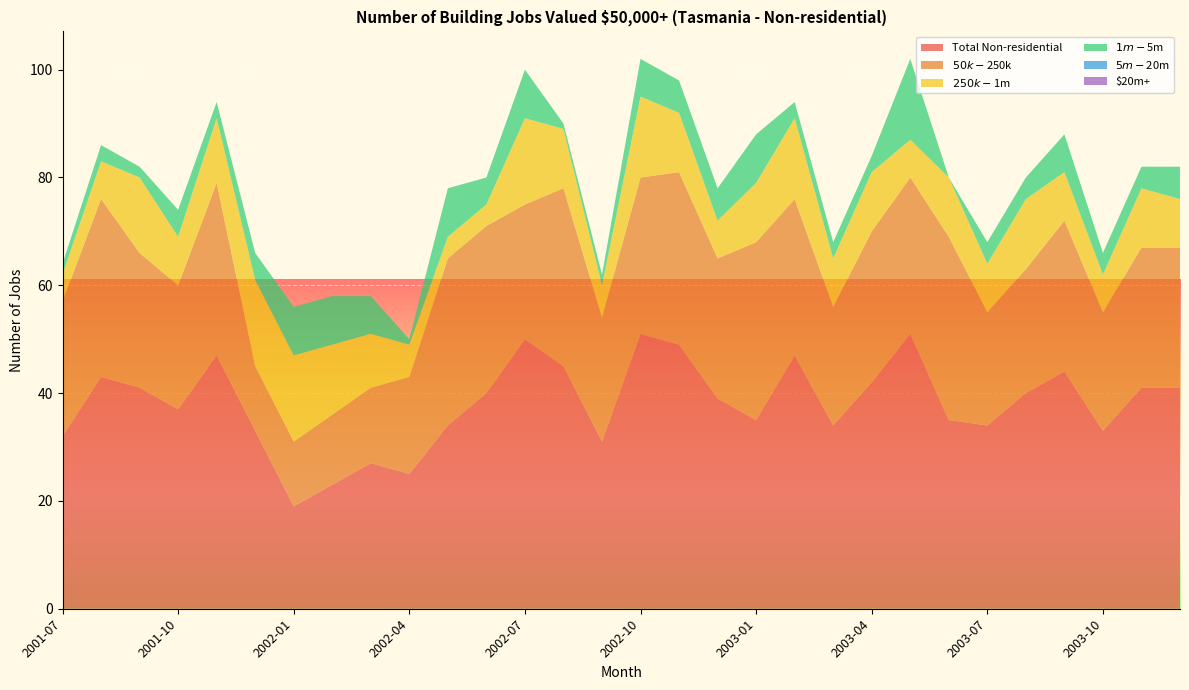

Reading right to left, extract all data points from this chart.

Total Non-residential: 2003-12=41	2003-11=41	2003-10=33	2003-09=44	2003-08=40	2003-07=34	2003-06=35	2003-05=51	2003-04=42	2003-03=34	2003-02=47	2003-01=35	2002-12=39	2002-11=49	2002-10=51	2002-09=31	2002-08=45	2002-07=50	2002-06=40	2002-05=34	2002-04=25	2002-03=27	2002-02=23	2002-01=19	2001-12=33	2001-11=47	2001-10=37	2001-09=41	2001-08=43	2001-07=32
$50k-$250k: 2003-12=26	2003-11=26	2003-10=22	2003-09=28	2003-08=23	2003-07=21	2003-06=34	2003-05=29	2003-04=28	2003-03=22	2003-02=29	2003-01=33	2002-12=26	2002-11=32	2002-10=29	2002-09=23	2002-08=33	2002-07=25	2002-06=31	2002-05=31	2002-04=18	2002-03=14	2002-02=13	2002-01=12	2001-12=12	2001-11=32	2001-10=23	2001-09=25	2001-08=33	2001-07=25
$250k-$1m: 2003-12=9	2003-11=11	2003-10=7	2003-09=9	2003-08=13	2003-07=9	2003-06=11	2003-05=7	2003-04=11	2003-03=9	2003-02=15	2003-01=11	2002-12=7	2002-11=11	2002-10=15	2002-09=6	2002-08=11	2002-07=16	2002-06=4	2002-05=4	2002-04=6	2002-03=10	2002-02=13	2002-01=16	2001-12=16	2001-11=12	2001-10=9	2001-09=14	2001-08=7	2001-07=5
$1m-$5m: 2003-12=6	2003-11=4	2003-10=4	2003-09=7	2003-08=4	2003-07=4	2003-06=0	2003-05=15	2003-04=3	2003-03=3	2003-02=3	2003-01=9	2002-12=6	2002-11=6	2002-10=7	2002-09=2	2002-08=1	2002-07=9	2002-06=5	2002-05=9	2002-04=1	2002-03=7	2002-02=9	2002-01=9	2001-12=5	2001-11=3	2001-10=5	2001-09=2	2001-08=3	2001-07=2
$5m-$20m: 2003-12=0	2003-11=0	2003-10=0	2003-09=0	2003-08=0	2003-07=0	2003-06=0	2003-05=0	2003-04=0	2003-03=0	2003-02=0	2003-01=0	2002-12=0	2002-11=0	2002-10=0	2002-09=0	2002-08=0	2002-07=0	2002-06=0	2002-05=0	2002-04=0	2002-03=0	2002-02=0	2002-01=0	2001-12=0	2001-11=0	2001-10=0	2001-09=0	2001-08=0	2001-07=0
$20m+: 2003-12=0	2003-11=0	2003-10=0	2003-09=0	2003-08=0	2003-07=0	2003-06=0	2003-05=0	2003-04=0	2003-03=0	2003-02=0	2003-01=0	2002-12=0	2002-11=0	2002-10=0	2002-09=0	2002-08=0	2002-07=0	2002-06=0	2002-05=0	2002-04=0	2002-03=0	2002-02=0	2002-01=0	2001-12=0	2001-11=0	2001-10=0	2001-09=0	2001-08=0	2001-07=0